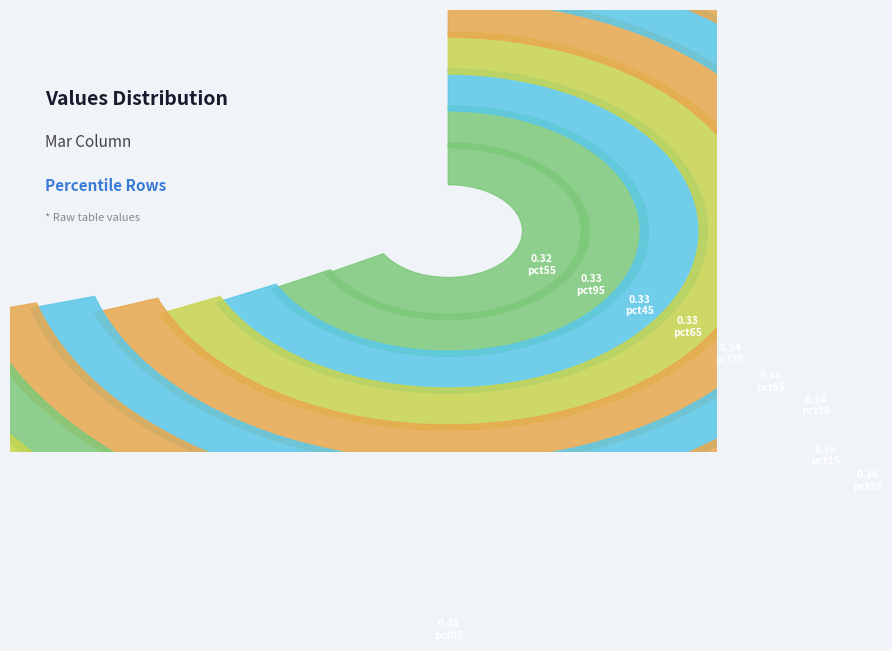

What percentage is the pct85 slice, to the nearest percent?

10%